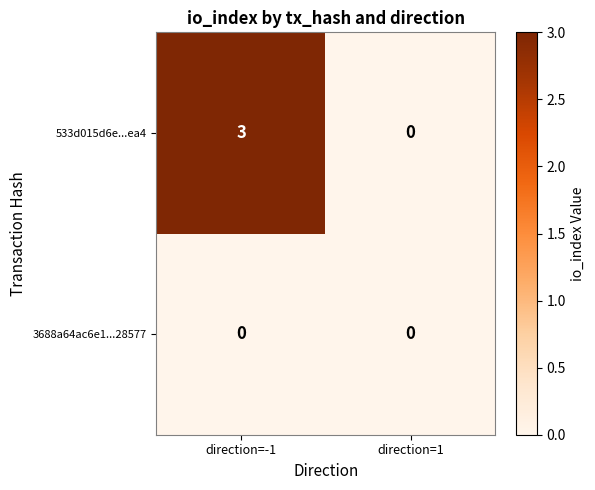

List the series in order of their overall mean, highest first.

533d015d6e...ea4, 3688a64ac6e1...28577